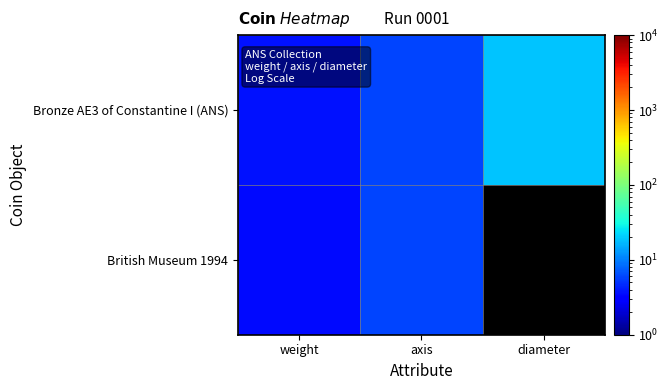

List the series in order of their peak value, lowest first.

British Museum 1994, Bronze AE3 of Constantine I (ANS)